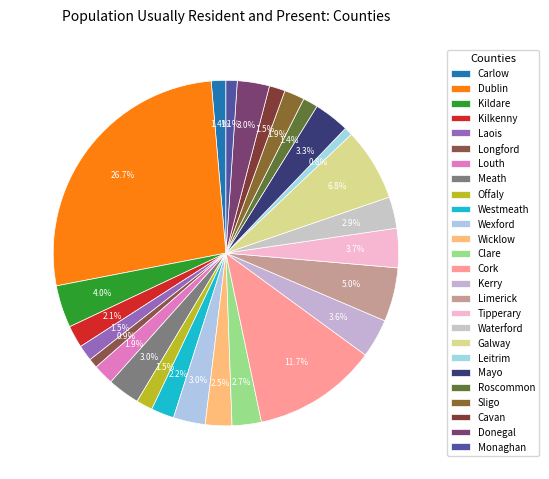

Which slice is the largest?

Dublin